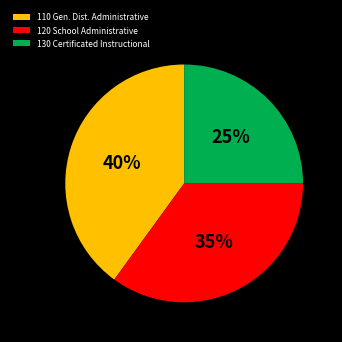

Is it true that 130 Certificated Instructional is 25% of the pie?

True